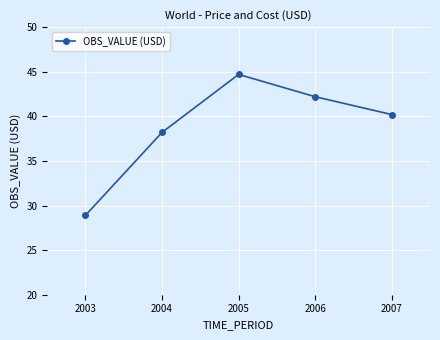

What is the difference between the maximum and minimum values?

15.8